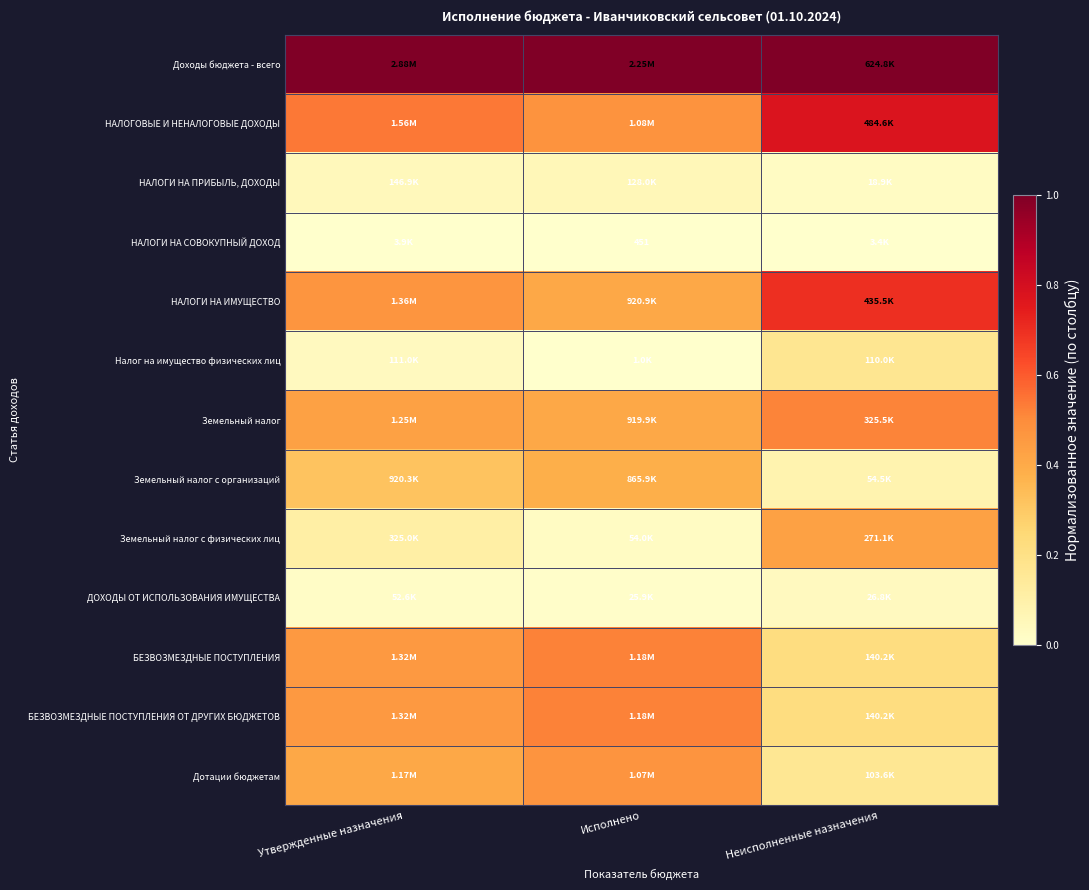

True or false: Земельный налог has a value of 0.4 at Исполнено.

True